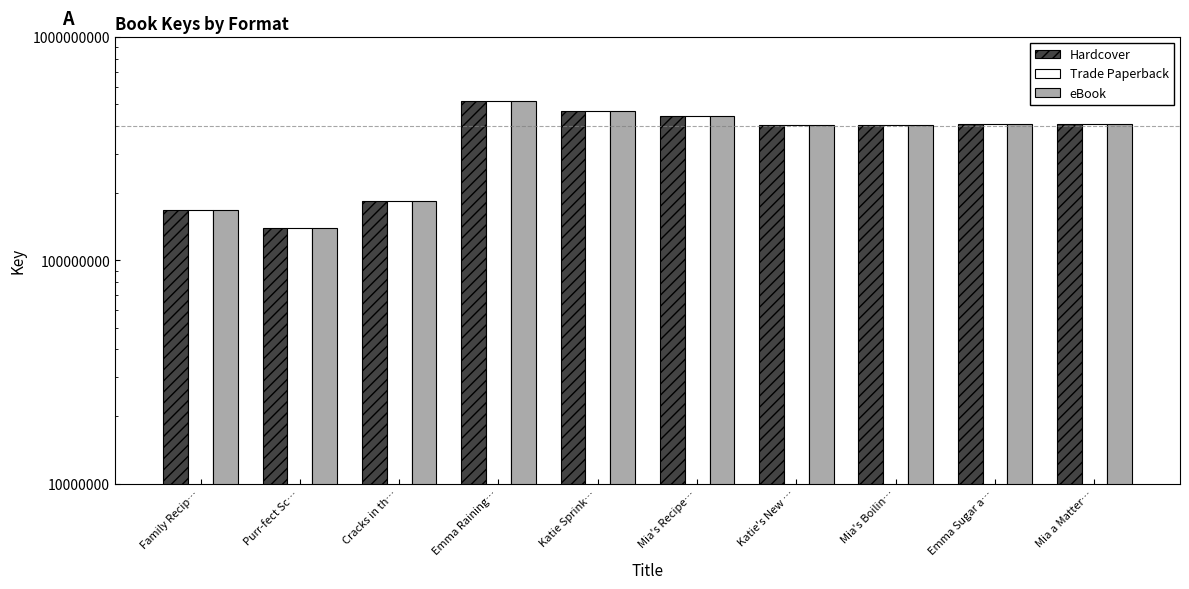

What is the difference between the Hardcover values at Katie's New … and Mia's Boilin…?

3277320